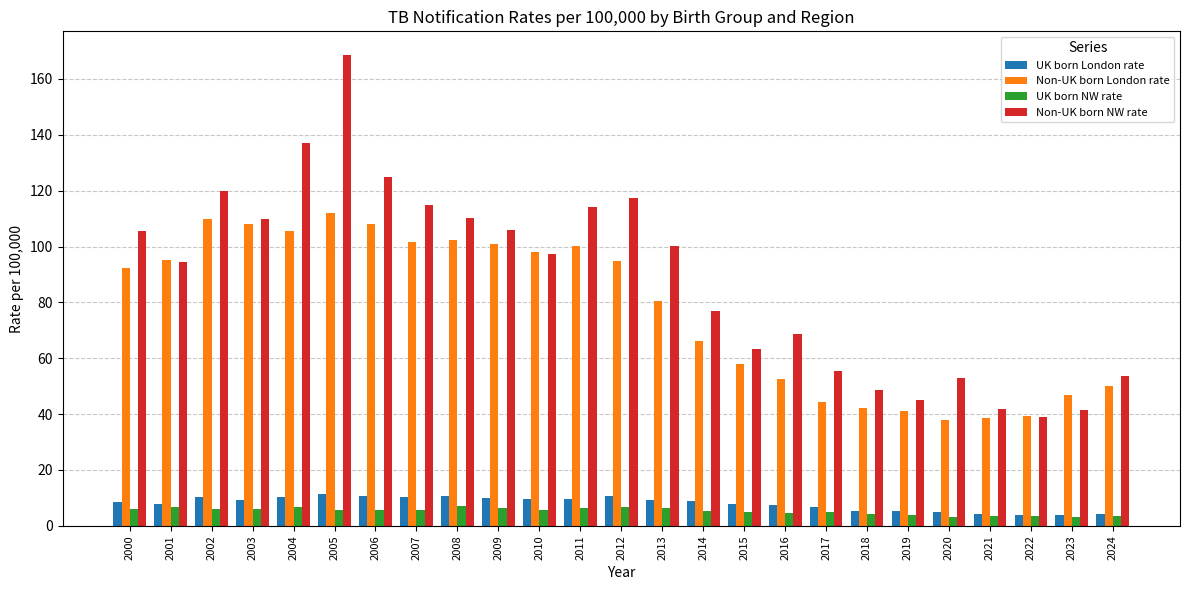

True or false: Non-UK born London rate has a value of 61.7 at 2000.

False